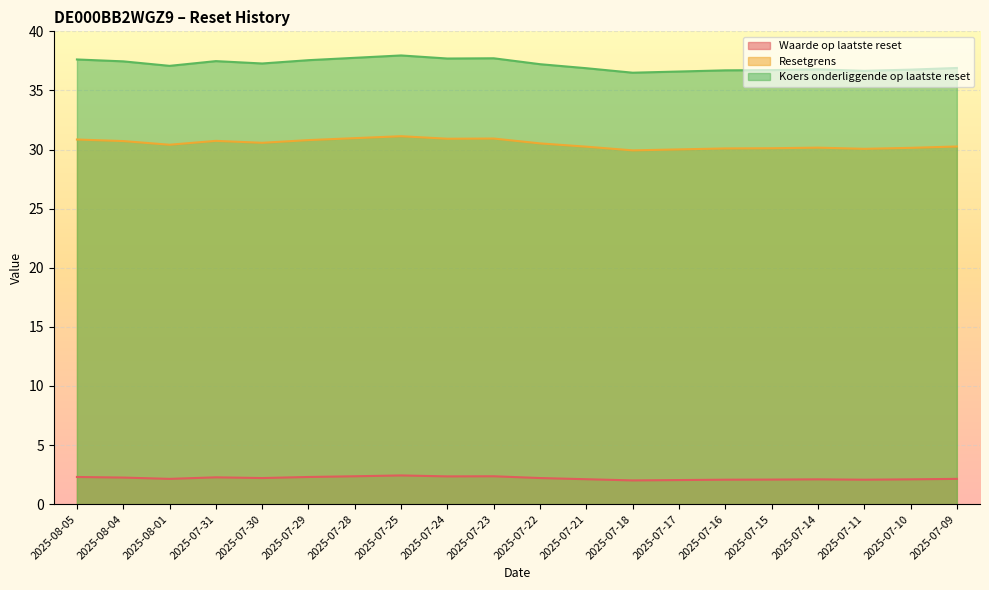

What is the sum of all Koers onderliggende op laatste reset values?

743.3